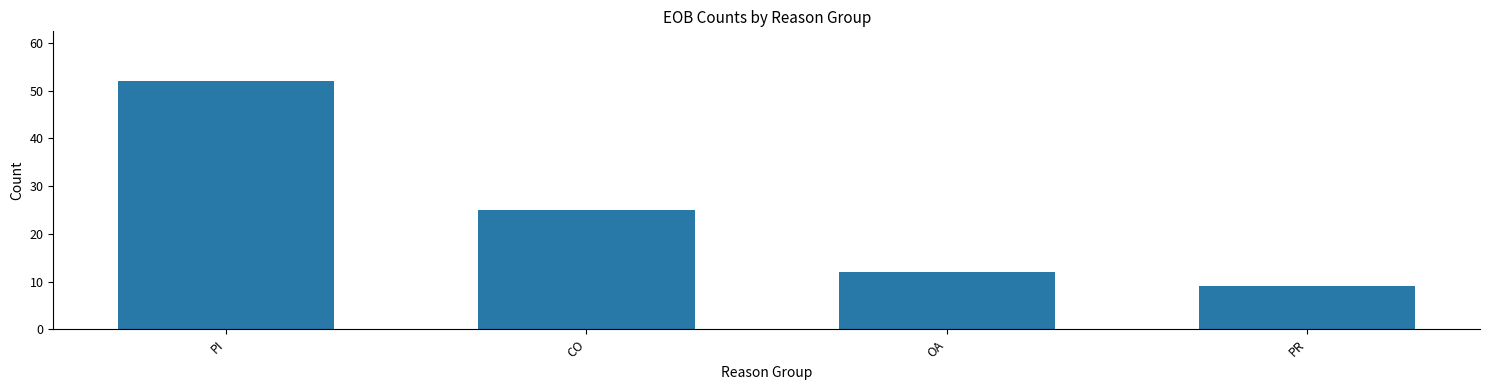

Rank the categories by value from lowest to highest.

PR, OA, CO, PI